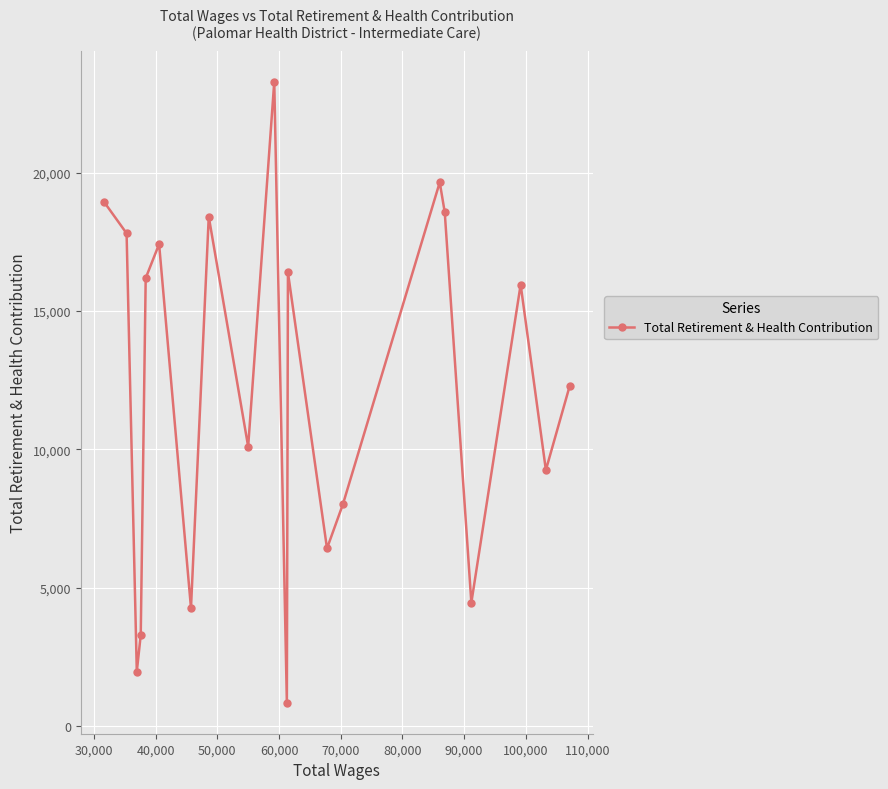

What is the smallest value displayed?

853